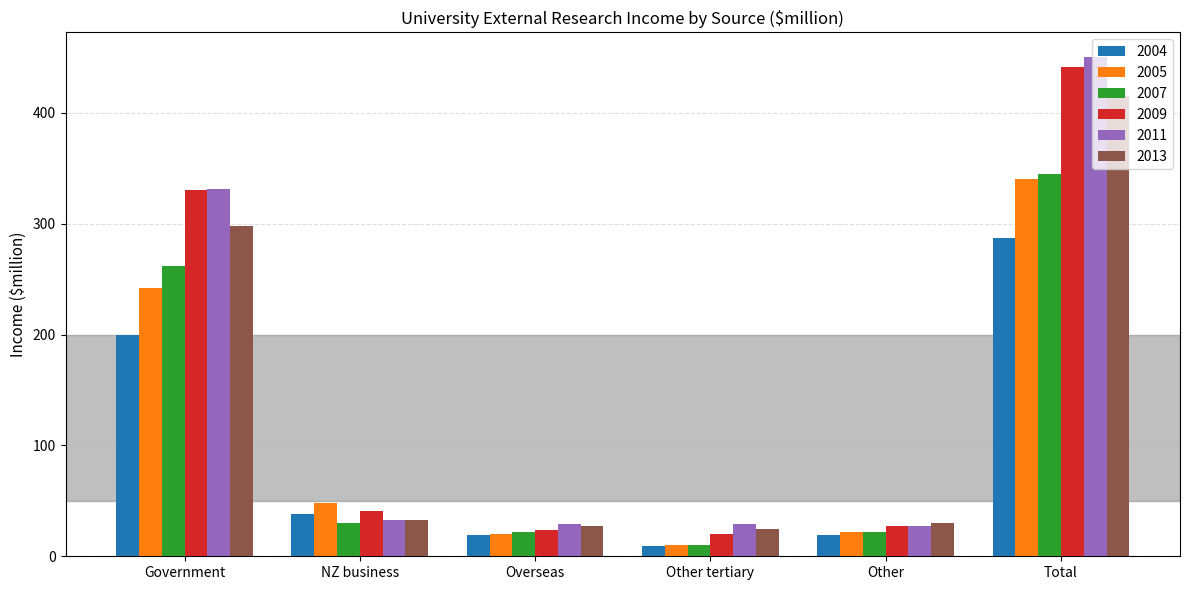

What is the value of the 2009 bar at the 1st from the left?

330